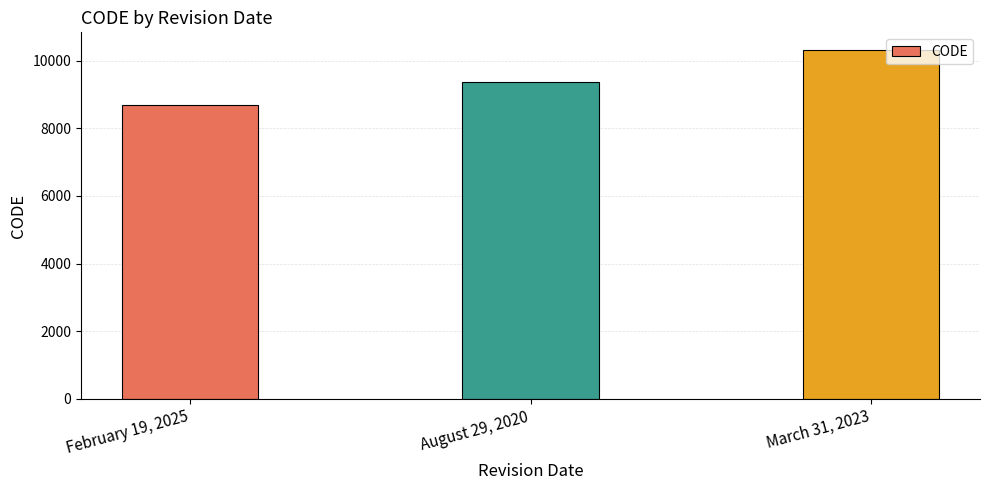

What is the label of the 1st bar from the right?

March 31, 2023